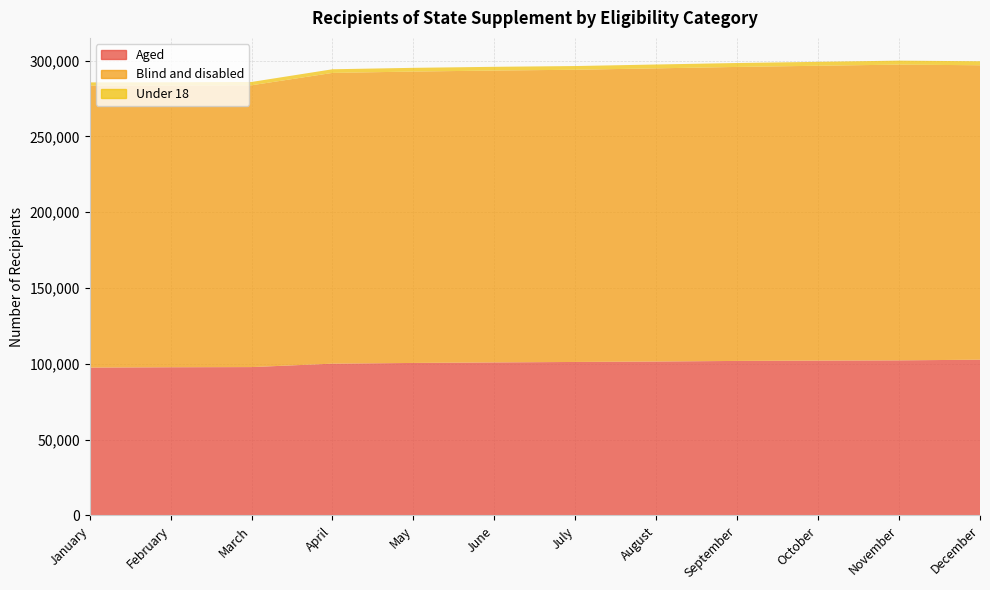

Reading right to left, transcribe all the data shown in this chart.

Aged: December=102731	November=102289	October=102133	September=101917	August=101527	July=101238	June=100935	May=100587	April=100115	March=97854	February=97741	January=97524
Blind and disabled: December=194162	November=195026	October=194436	September=193875	August=193324	July=192696	June=192474	May=192152	April=191738	March=185844	February=185794	January=185993
Under 18: December=2623	November=2627	October=2573	September=2584	August=2540	July=2436	June=2453	May=2453	April=2396	March=2179	February=2148	January=2076